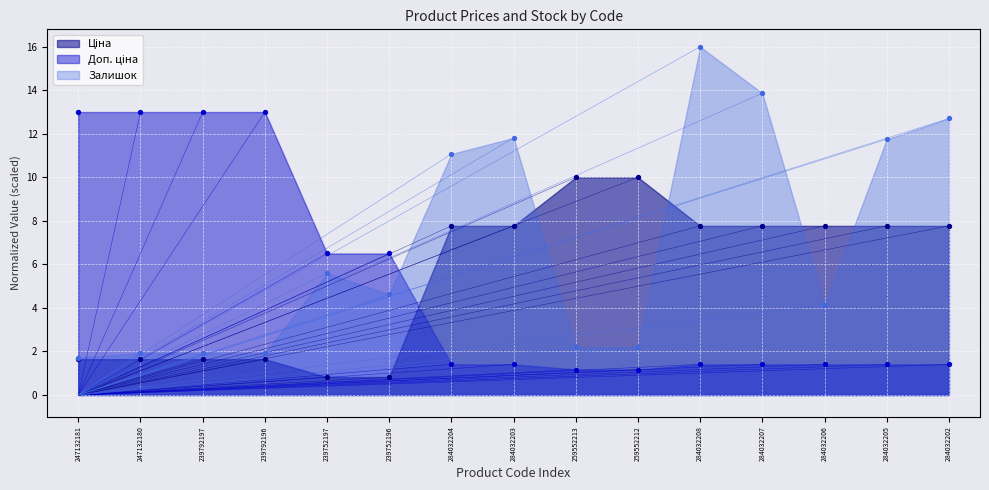

Which series reaches the minimum Y coordinate?

Ціна